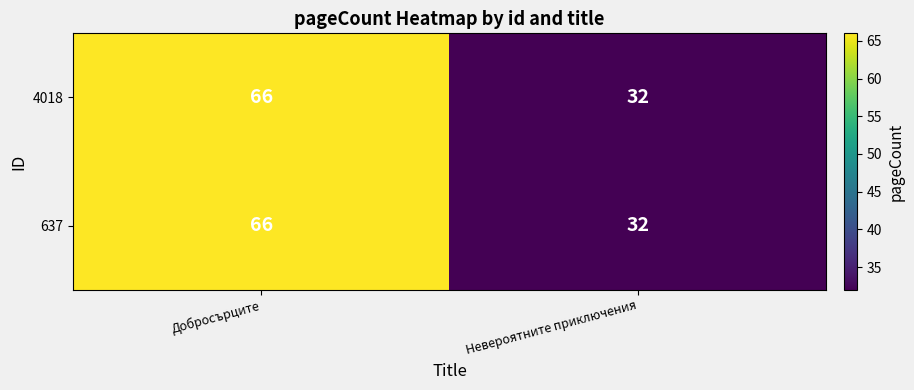

Reading left to right, what are all the values shown in this chart?

4018: Добросърците=66	Невероятните приключения=32
637: Добросърците=66	Невероятните приключения=32